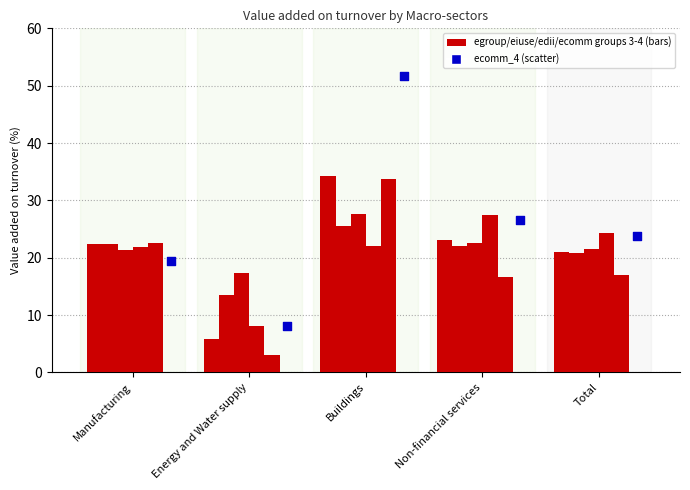

At which category is the sum across all series the highest?

Buildings